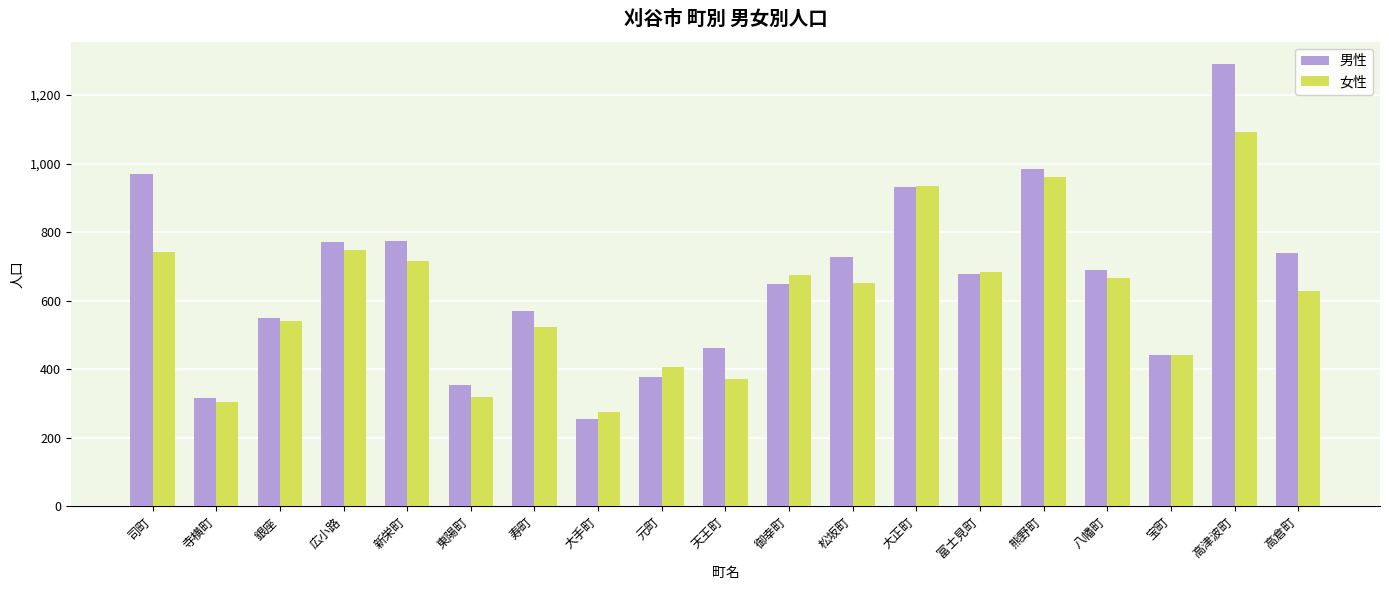

List the series in order of their peak value, highest first.

男性, 女性